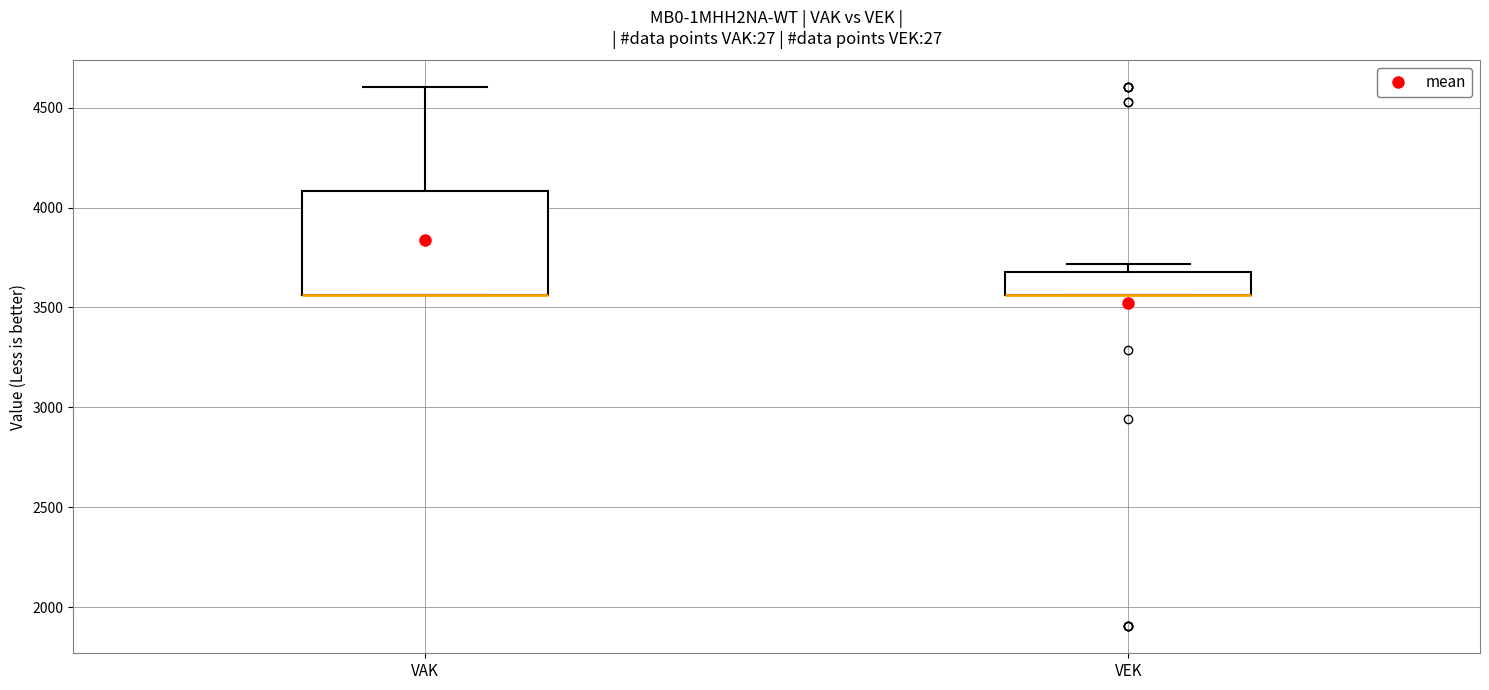

Reading left to right, read every box against the y-axis: the position of its median line, the range the box covers, and the ends of its whiskers. The values are not printed on the chart, so give them approximately, as read against the axis.

VAK: median 3550 (drawn on the box's lower edge), box 3550 to 4100, whiskers 3550 to 4600
VEK: median 3550 (drawn on the box's lower edge), box 3550 to 3700, whiskers 3550 to 3700 (just above the box's upper edge)